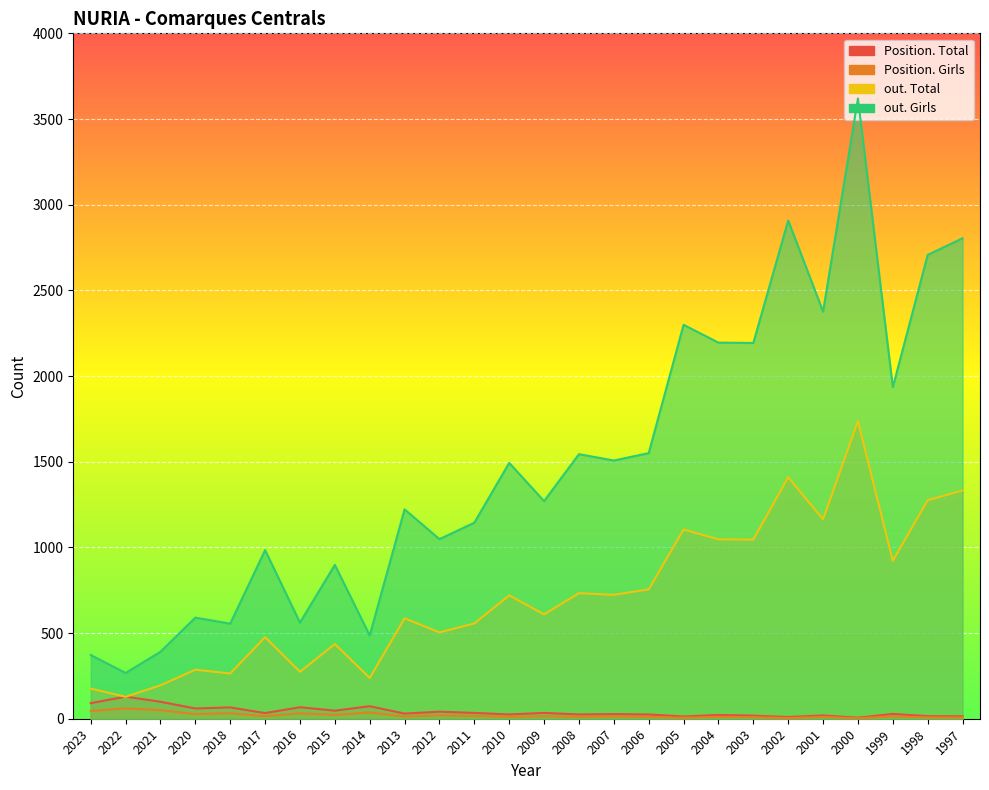

What is the total value across all series at 2017?

1508